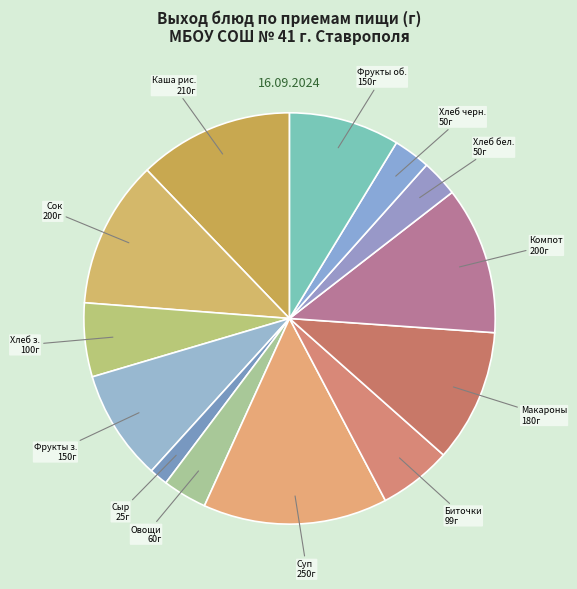

Which category has the smallest portion of the pie?

СЫР РОССИЙСКИЙ (порциями)